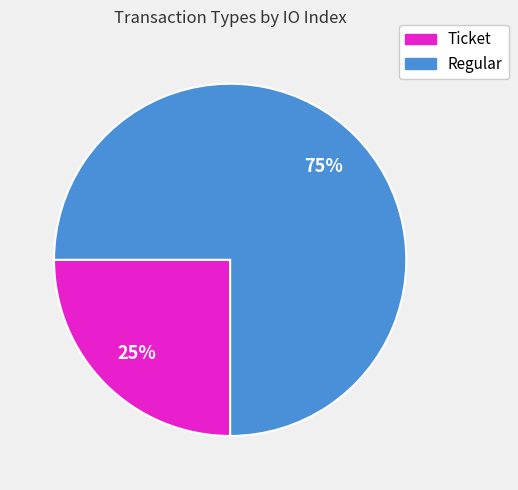

Does any single category account for the majority?

Yes